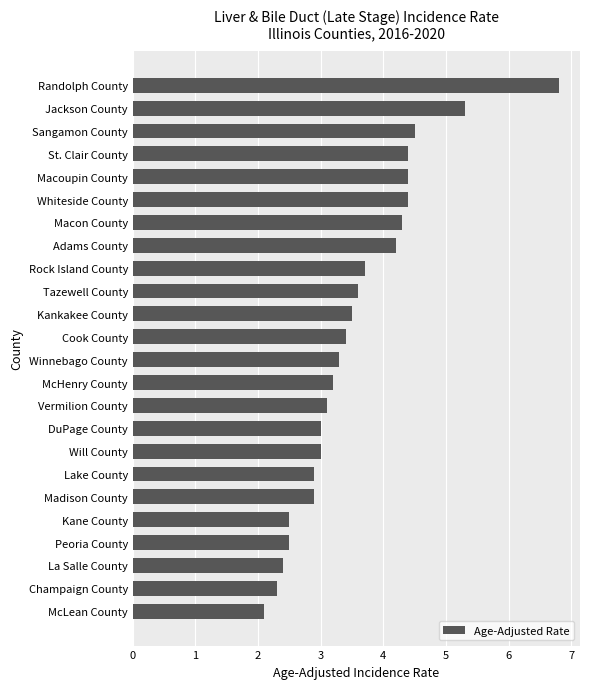

What is the label of the 6th bar from the top?

Whiteside County